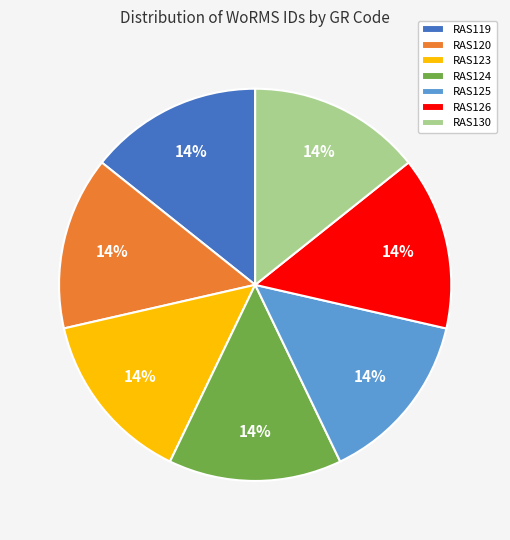

Does RAS120 represent more than half of the total?

No